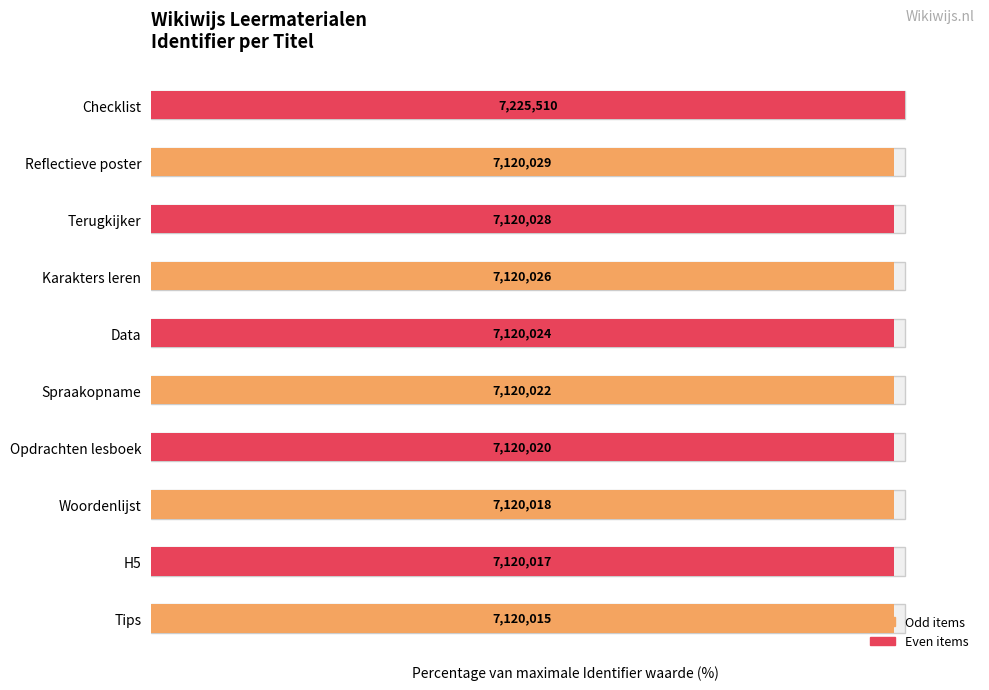

Is it true that the value at Reflectieve poster is 98.5?

True